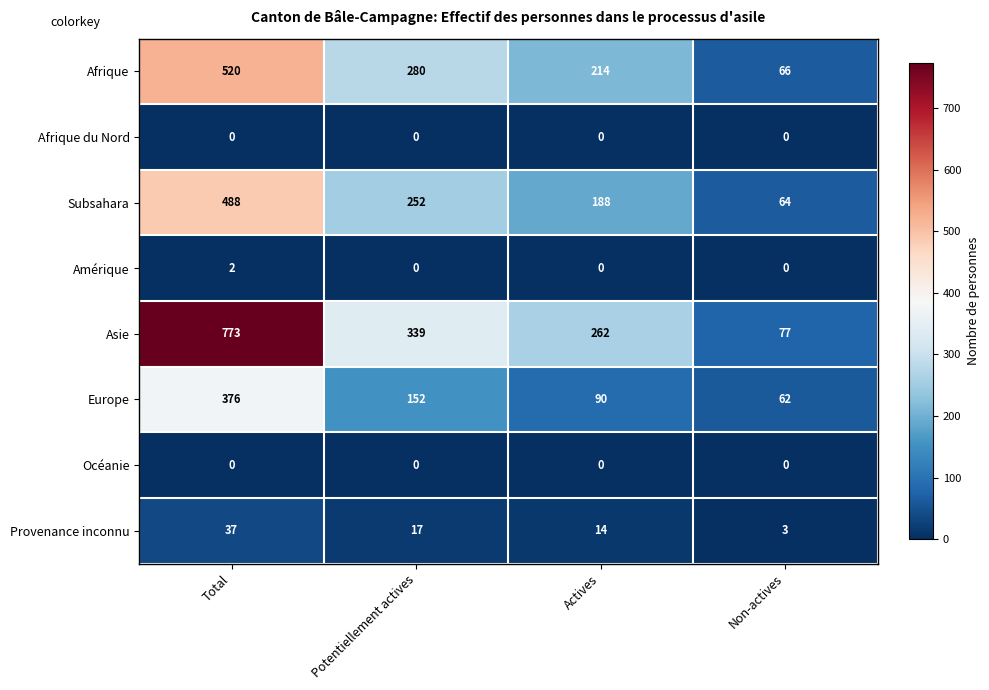

What is the average value of the Subsahara series?

248